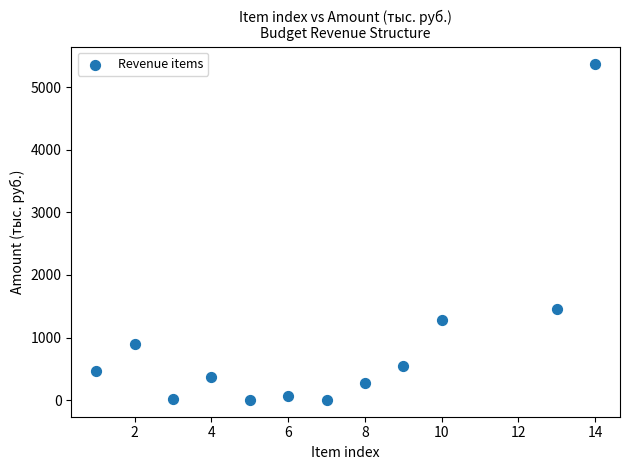

What Y value in the scatter plot is closest to 2690?

1461.3